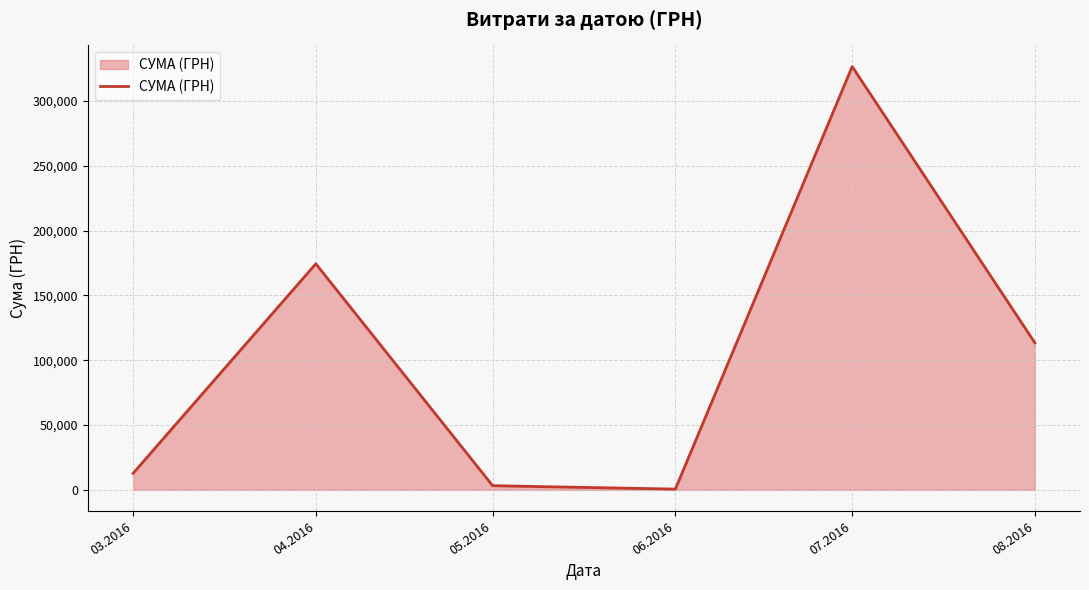

Where is the first local maximum?

04.2016